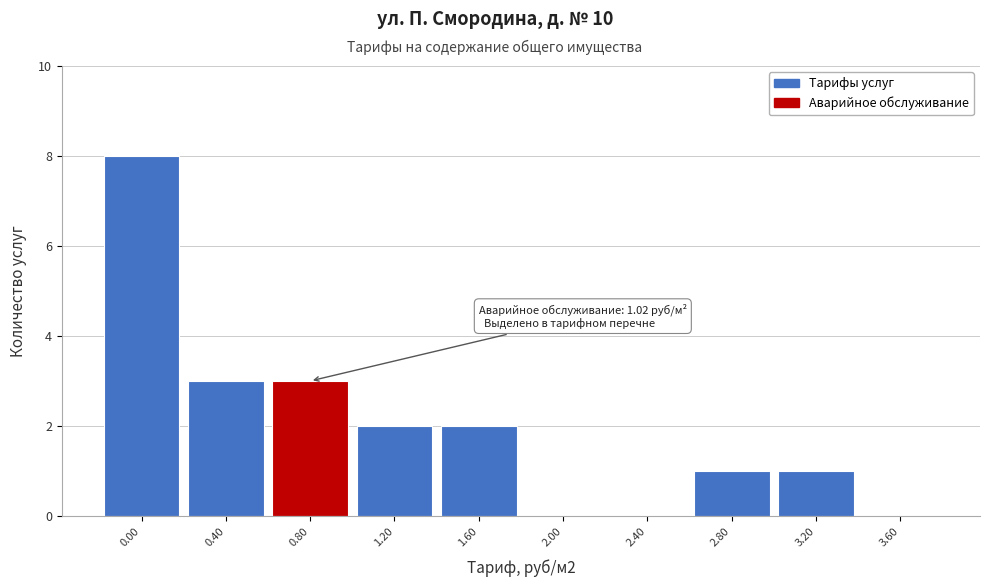

Reading right to left, what are all the values shown in this chart?

3.60=0	3.20=1	2.80=1	2.40=0	2.00=0	1.60=2	1.20=2	0.80=3	0.40=3	0.00=8